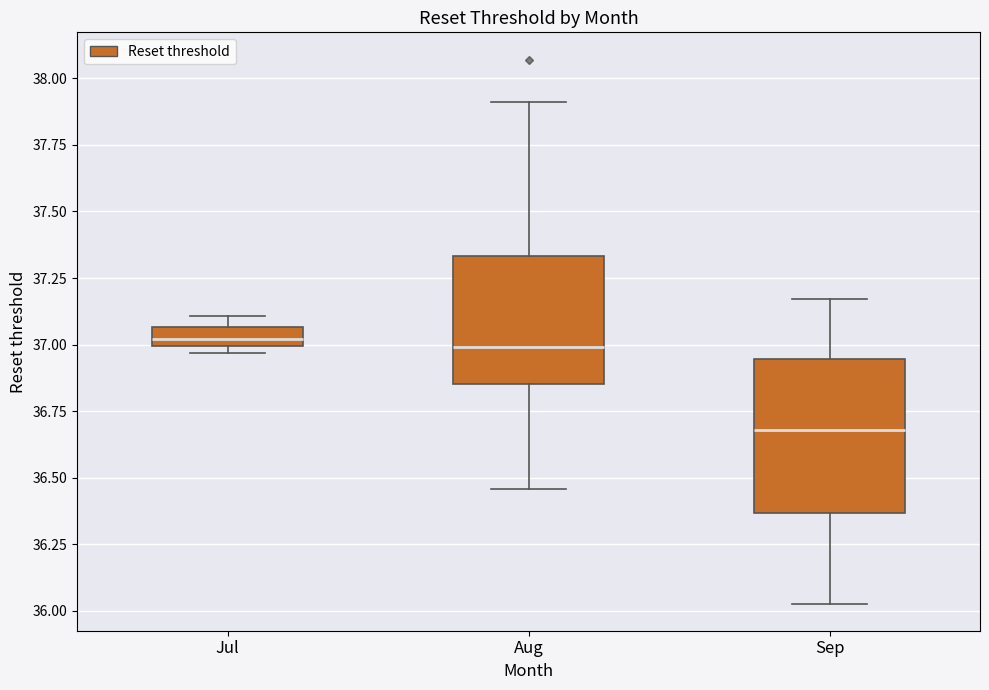

Comparing the boxes themselves (not the whiskers), which one is the tallest?

Sep